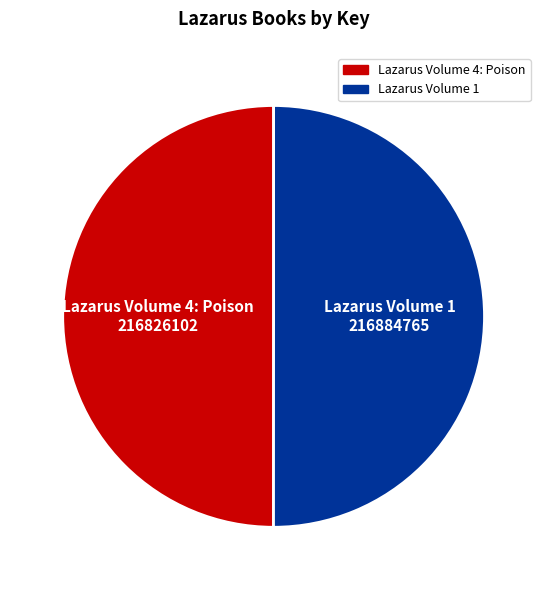

True or false: Lazarus Volume 4: Poison accounts for 50% of the total.

True